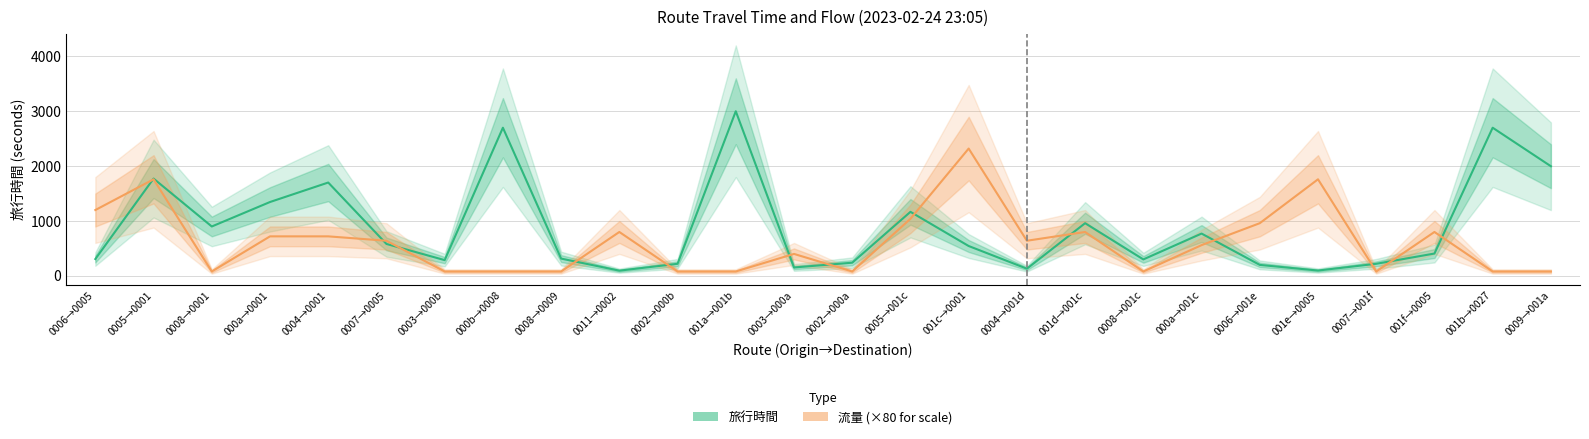

True or false: 旅行時間 has more than 0 points higher than both neighbors.

True